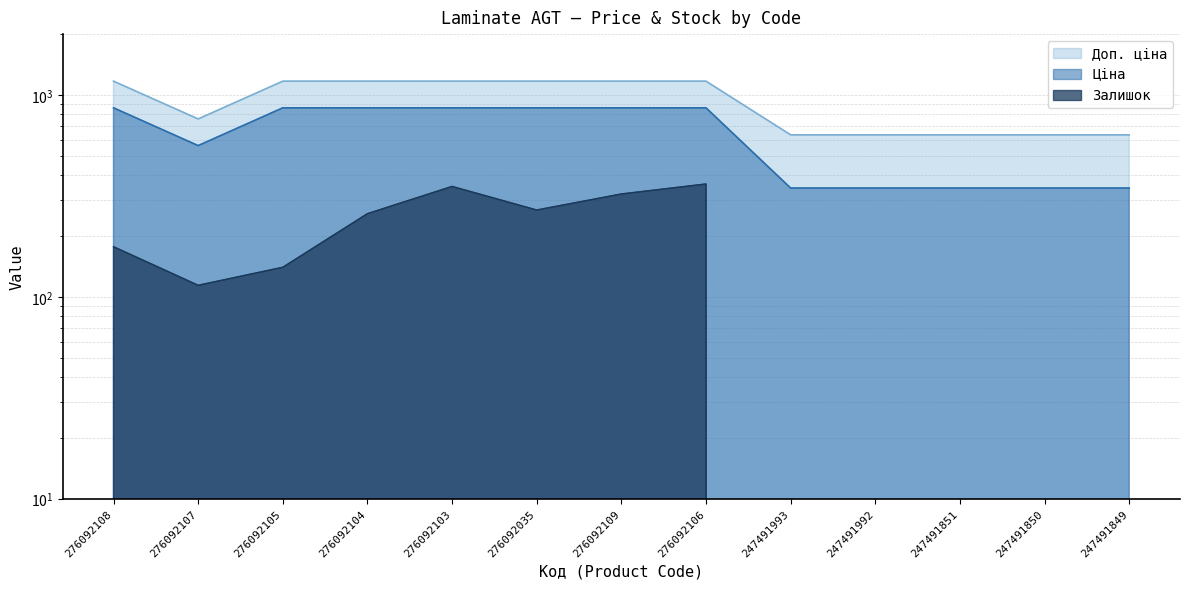

How many data points in Доп. ціна are less than 1169?

6